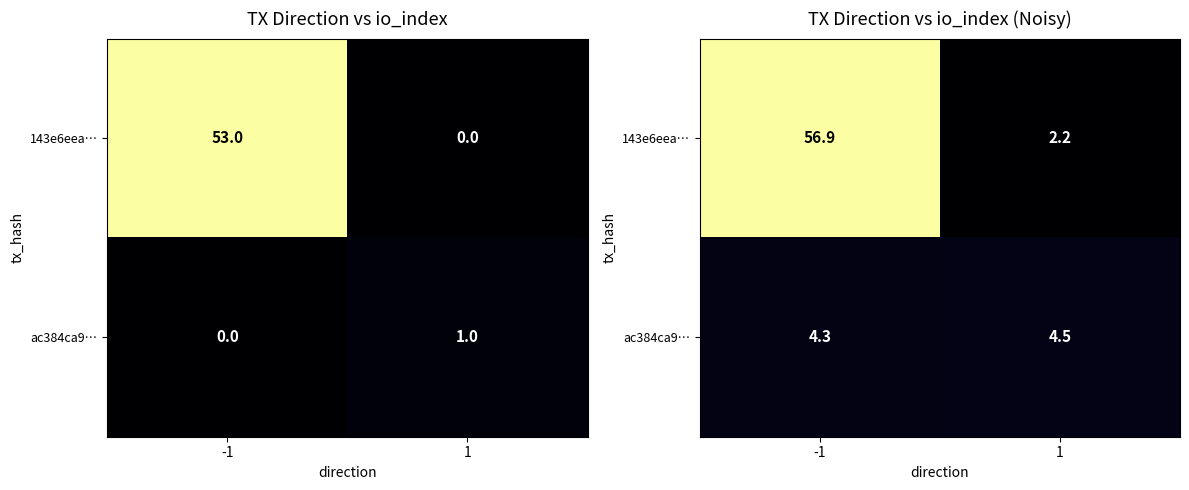

At which category does the chart reach its peak across all series?

-1